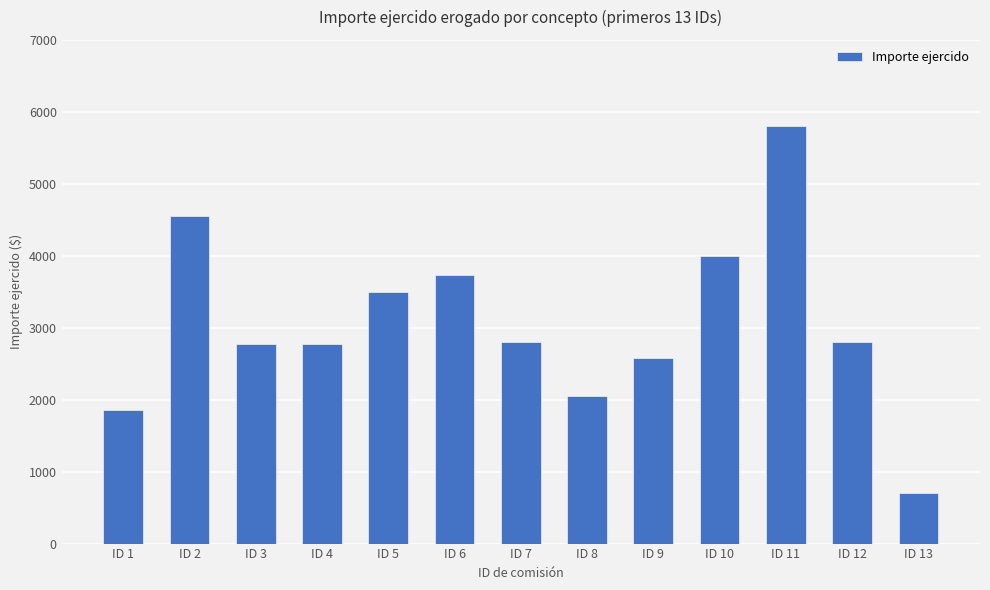

True or false: the data shows 1468 at ID 7.

False